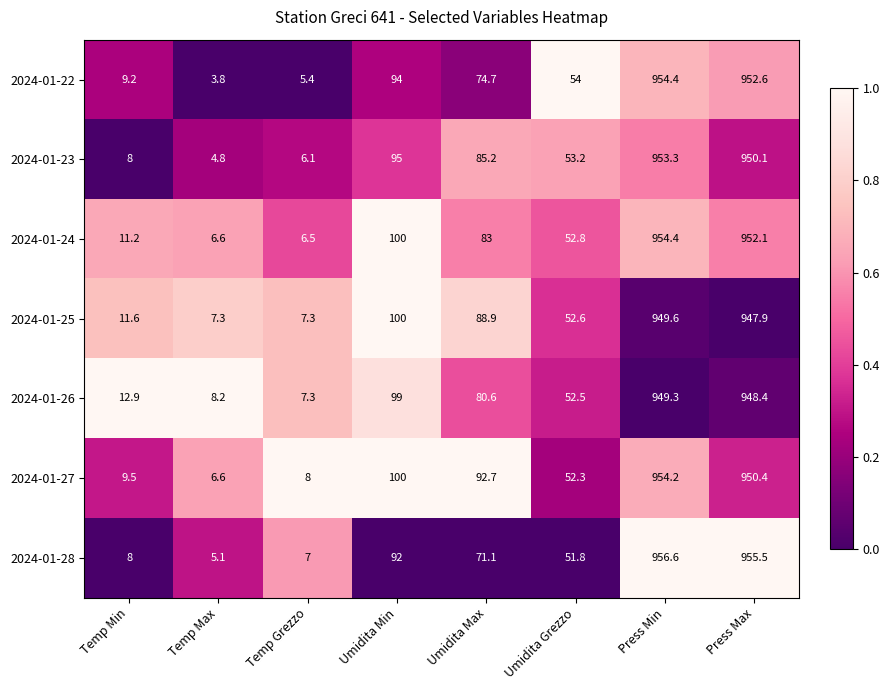

What is the difference between the highest and lowest values at Press Min?

7.3